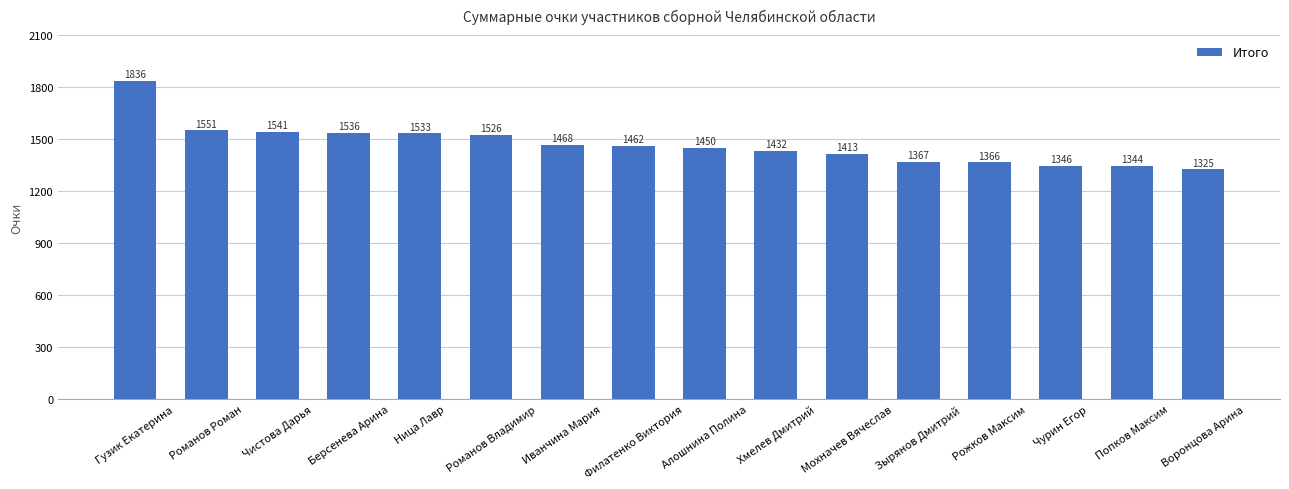

What is the label of the 2nd bar from the right?

Попков Максим